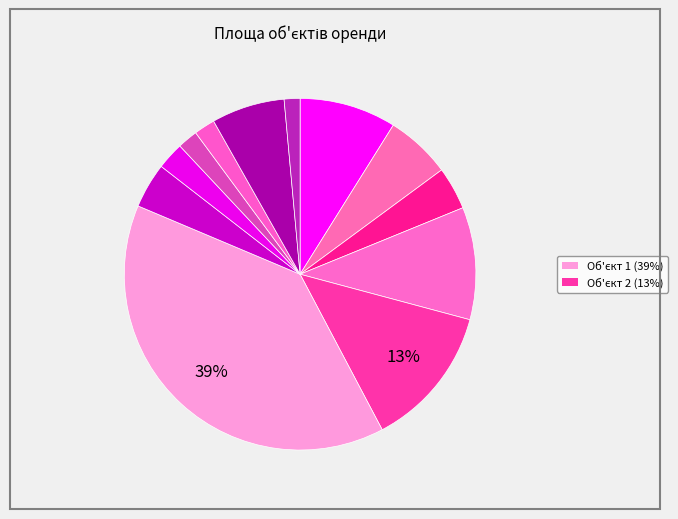

How many slices are in this pie chart?

12